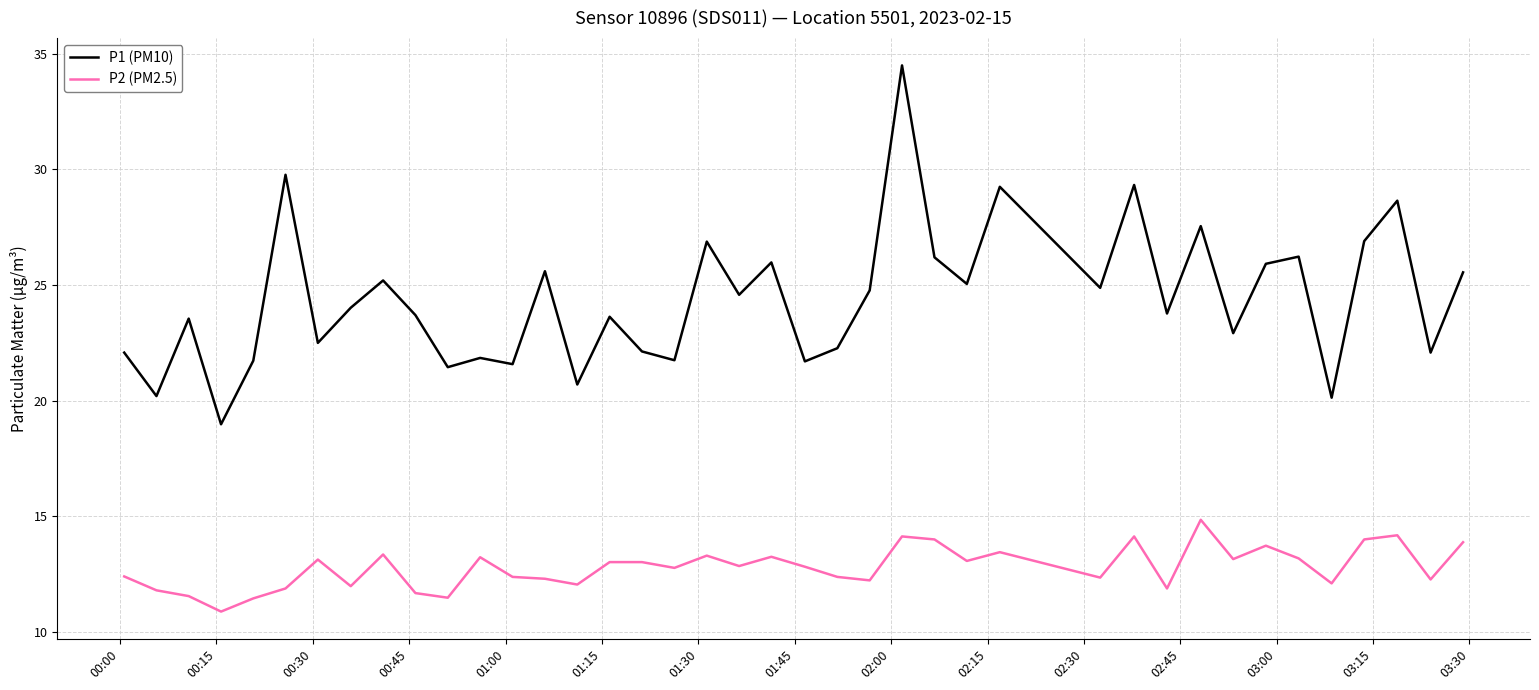

Rank the series by their average value, from highest to lowest.

P1 (PM10), P2 (PM2.5)